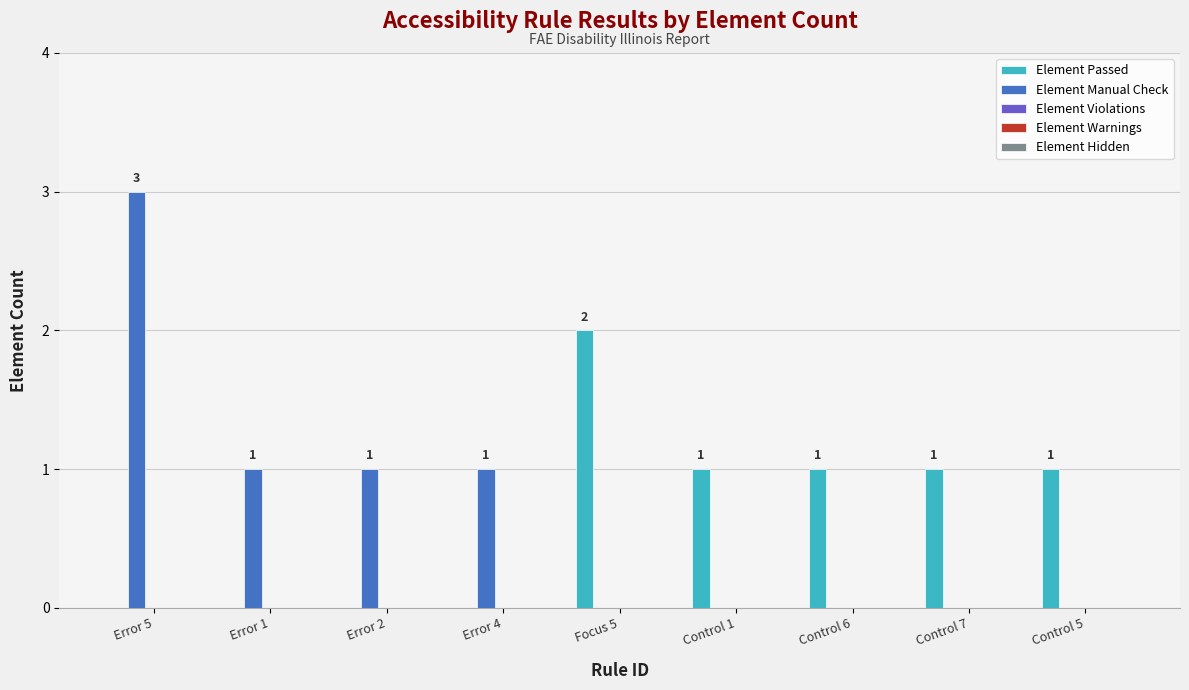

How many groups of bars are there?

9